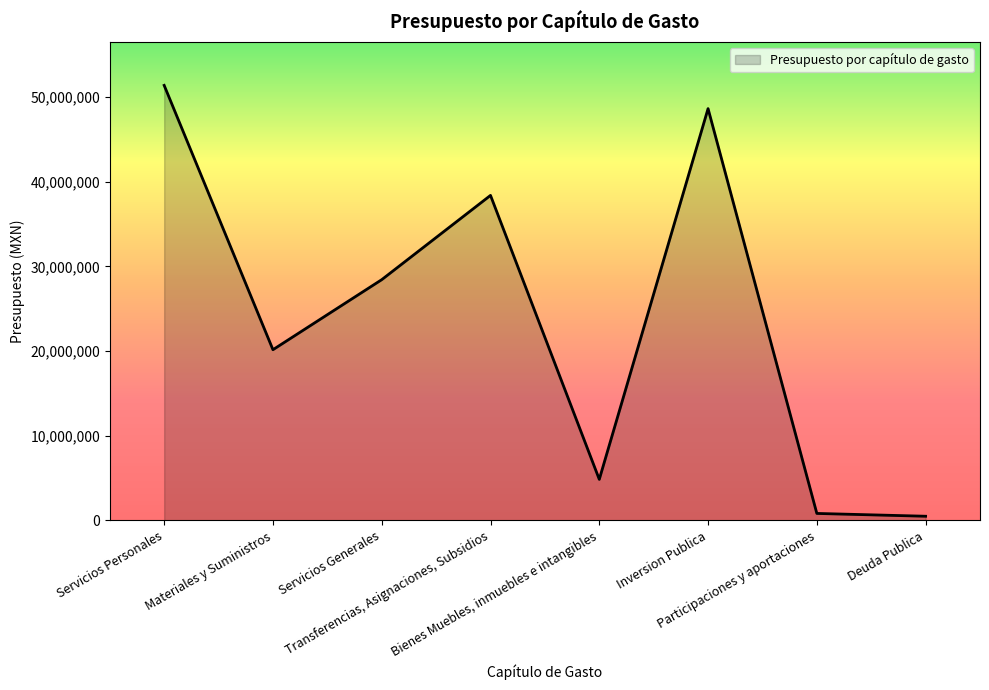

True or false: the data has more than 0 interior local peaks.

True